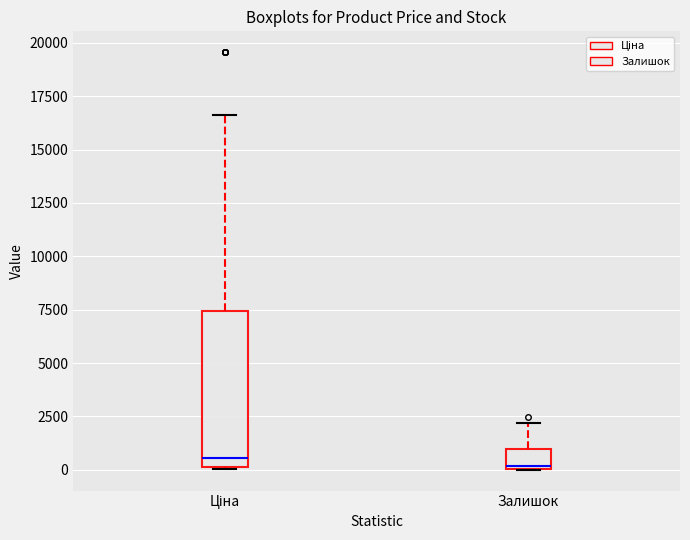

Reading left to right, transcribe this box plot: for each box, give where its median line is, the range the box spans, and where its two whiskers end, as read against the y-axis. The values are not printed on the chart, so give them approximately, as read against the axis.

Ціна: median 500, box 0 to 7500, whiskers 0 to 16500
Залишок: median 0 (just above the box's lower edge), box 0 to 1000, whiskers 0 to 2000